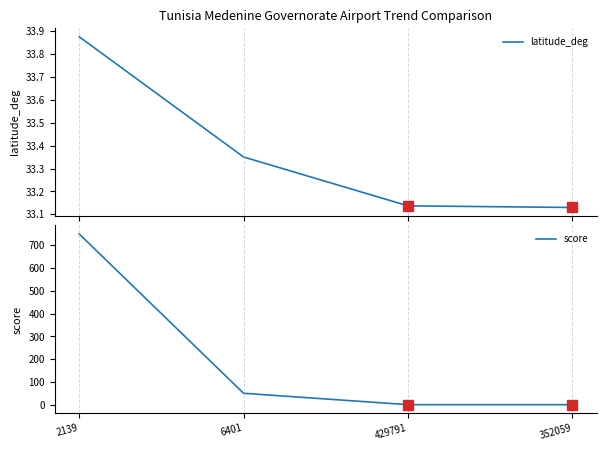

True or false: latitude_deg has more than 2 interior local peaks.

False